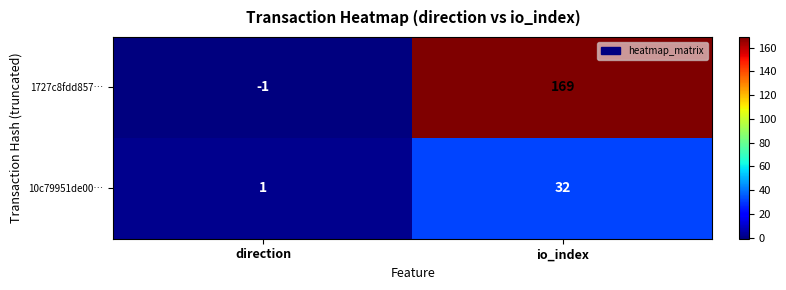

The 1727c8fdd857… series shows -2 at direction. True or false?

False